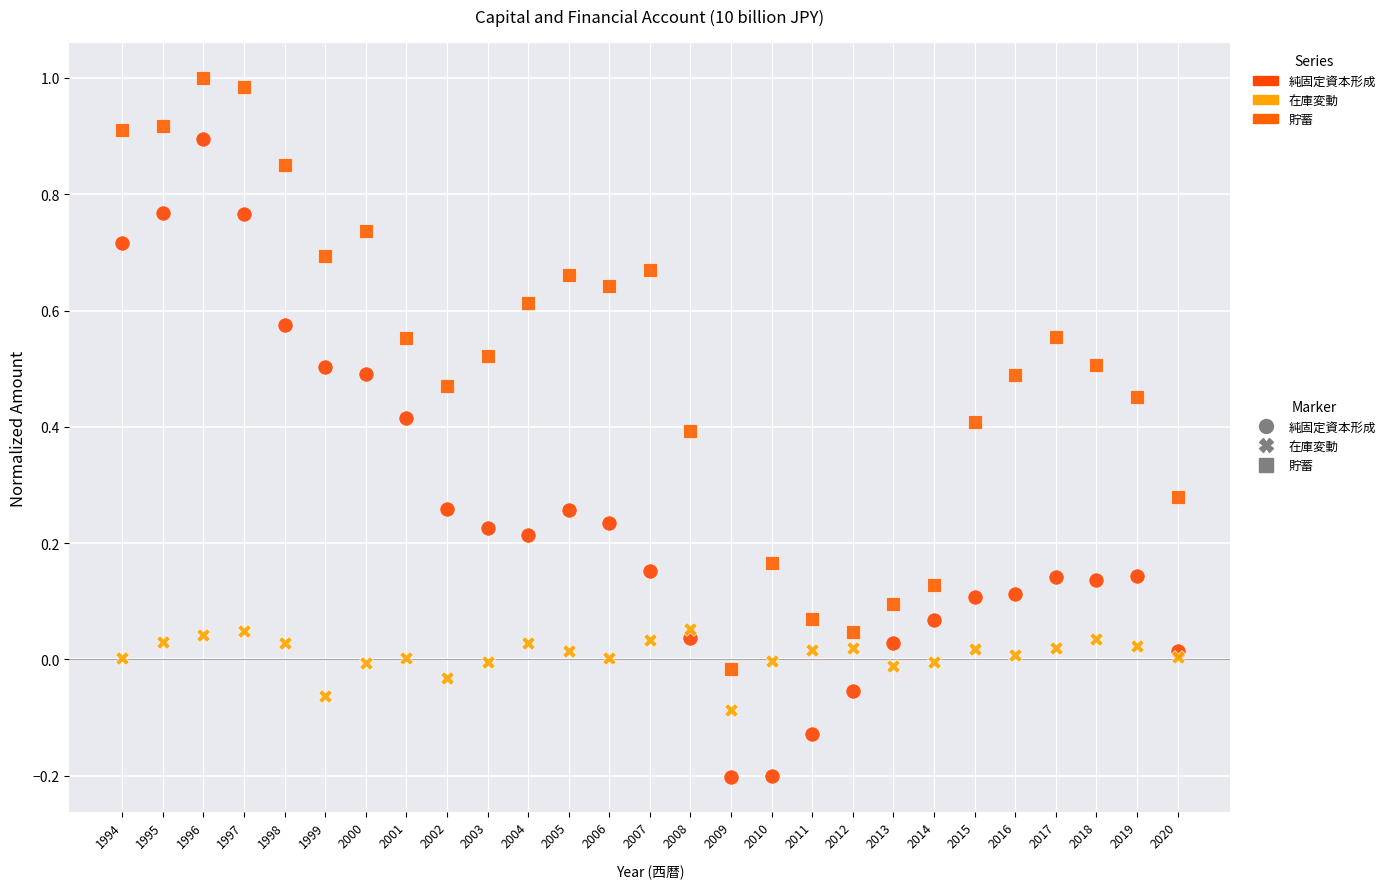

Which series reaches the minimum Y coordinate?

純固定資本形成